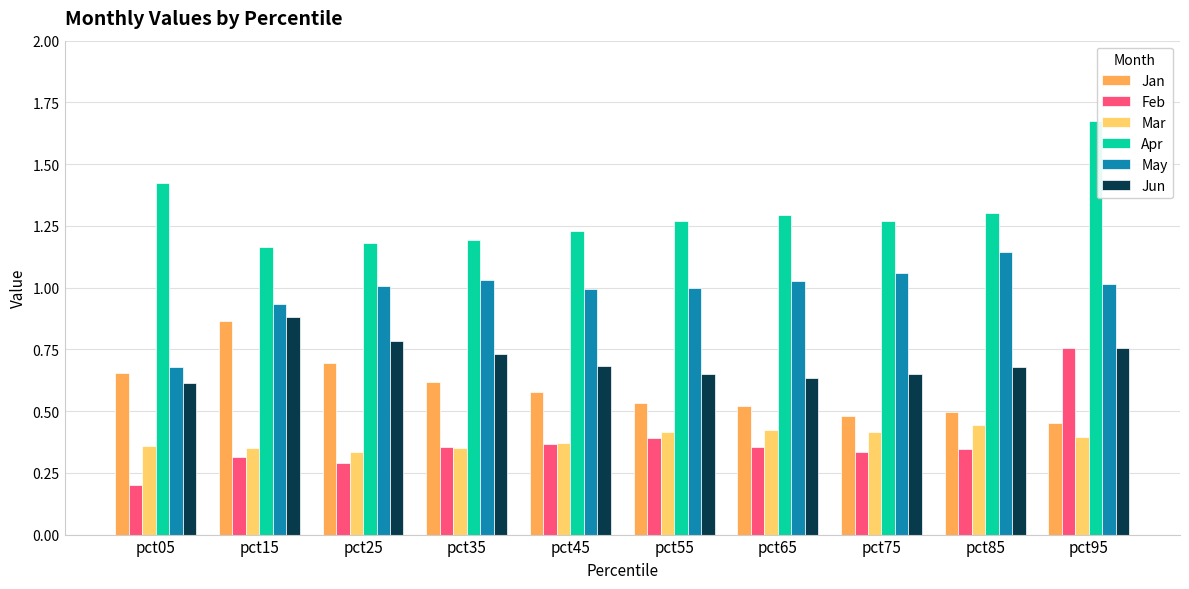

Which category has the highest value across all series?

pct95